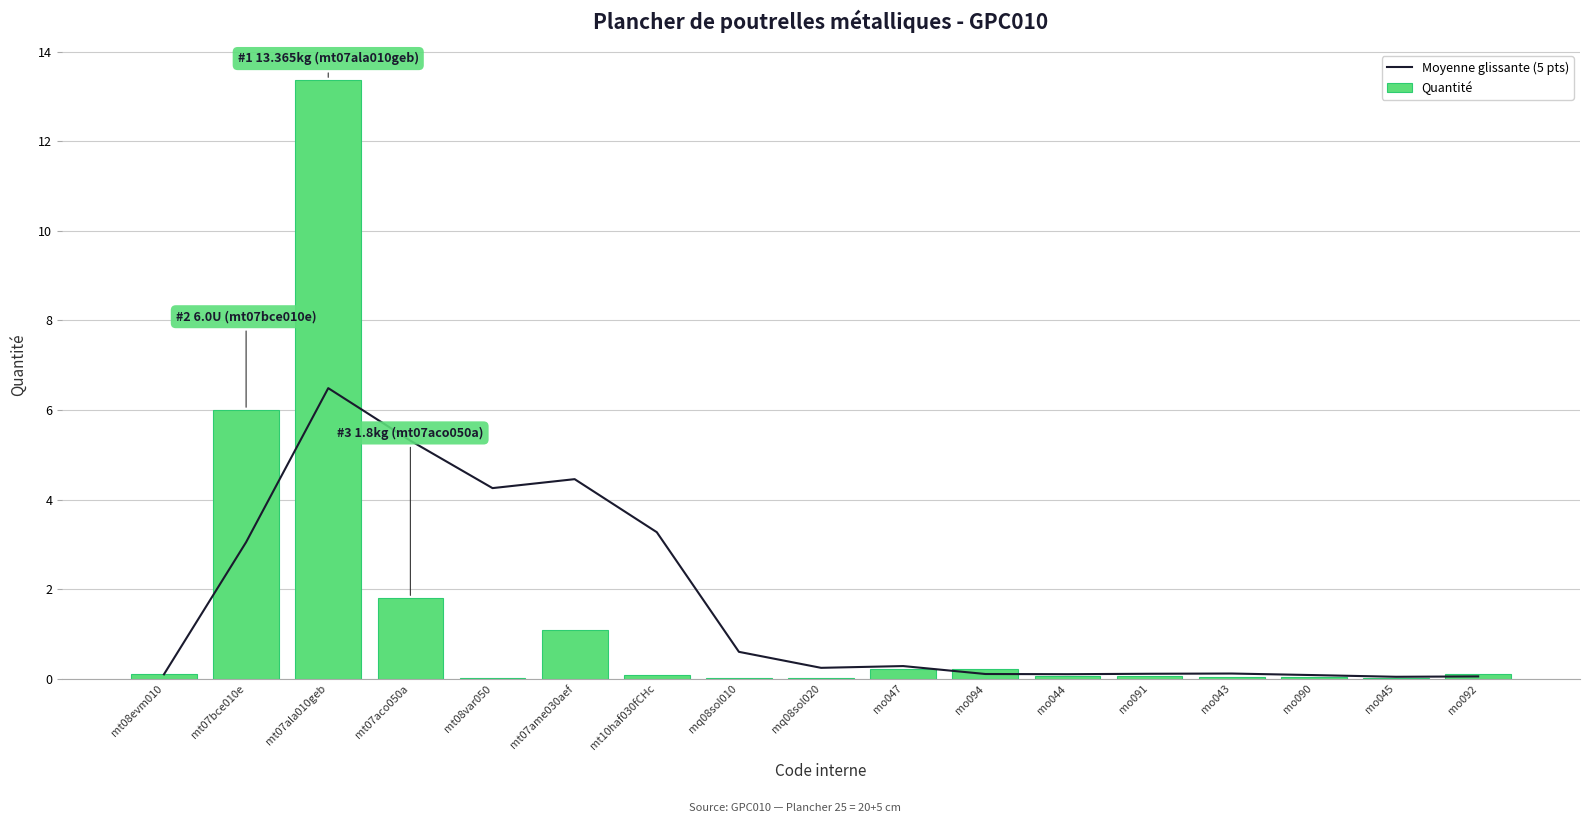

What is the total value across all series at mt08evm010?

0.2